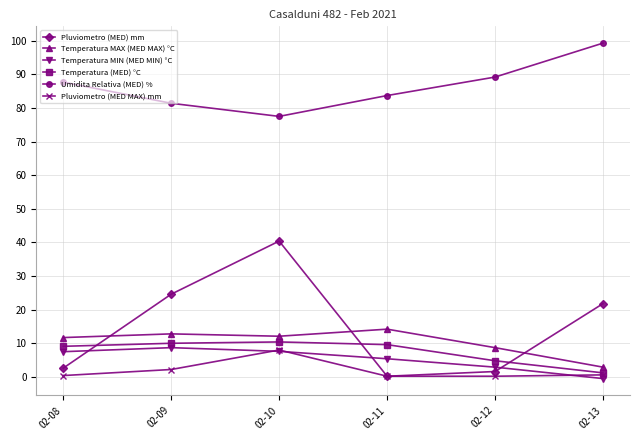

At which label is Temperatura (MED) °C closest to 5?

02-12